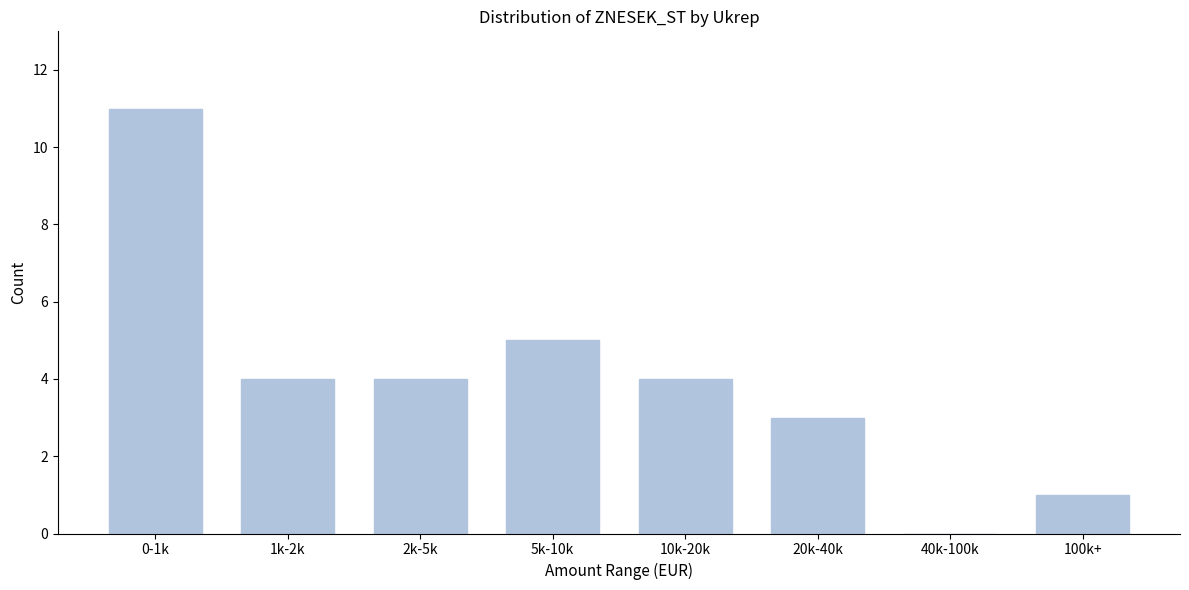

Reading left to right, transcribe all the data shown in this chart.

0-1k=11	1k-2k=4	2k-5k=4	5k-10k=5	10k-20k=4	20k-40k=3	40k-100k=0	100k+=1